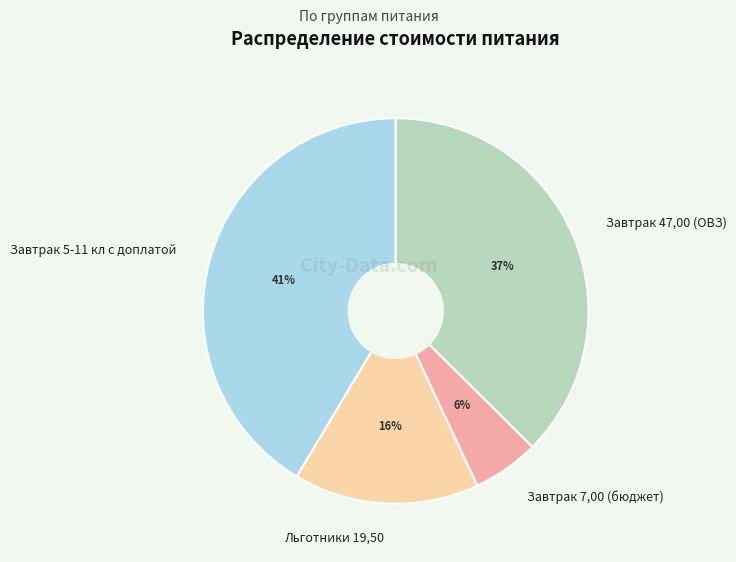

What percentage is the Завтрак 7,00 (бюджет) slice, to the nearest percent?

6%